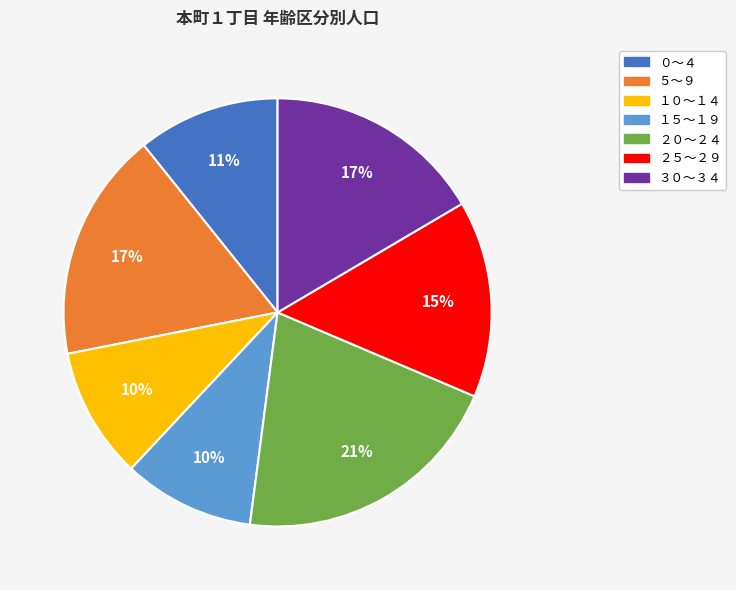

Which slice is the largest?

２０～２４